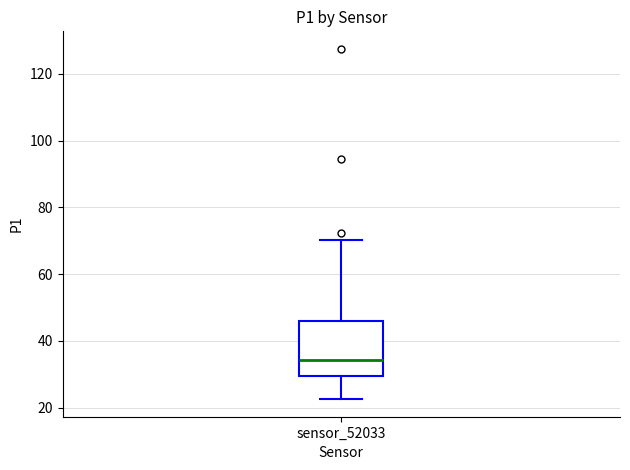

Read this box plot against the y-axis: the position of the median line, the range covered by the box, and the ends of both whiskers. The values are not printed on the chart, so give them approximately, as read against the axis.

median 34, box 30 to 46, whiskers 22 to 70